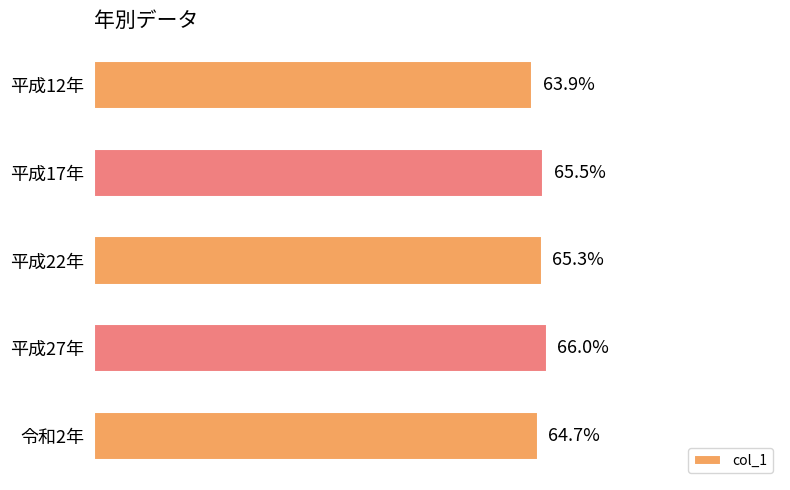

At which label is the value closest to 64?

平成12年